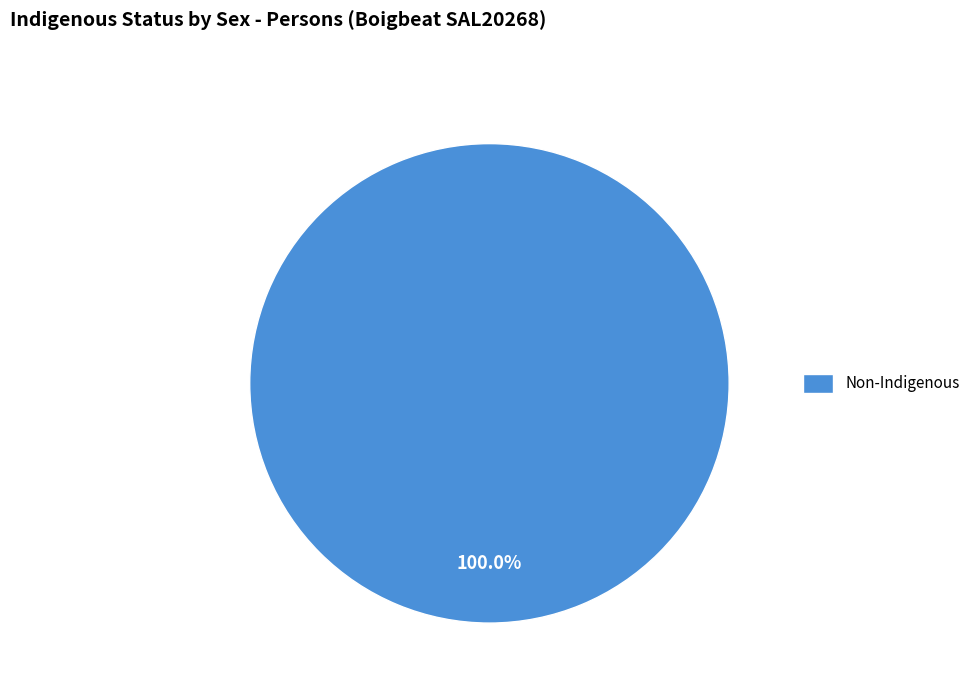

Rank the categories by value from highest to lowest.

Non-Indigenous